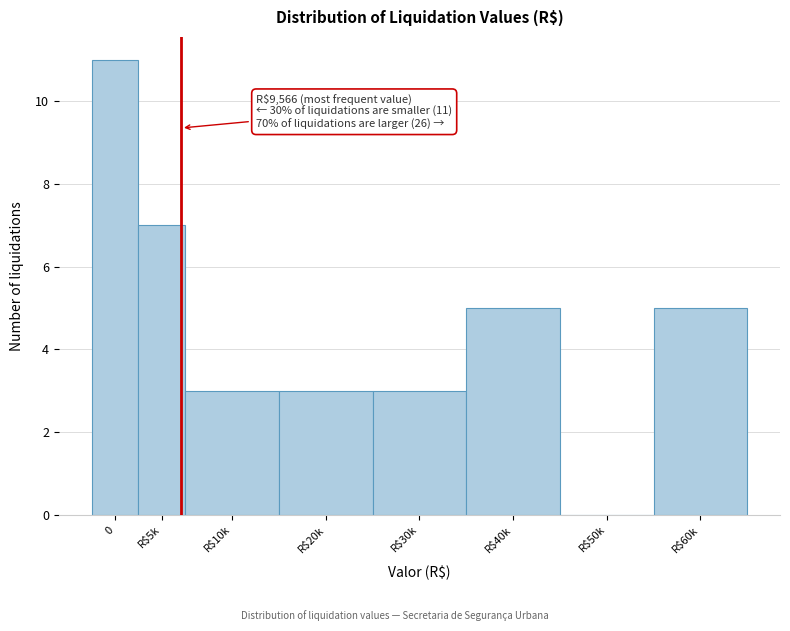

What is the sum of all values?

37